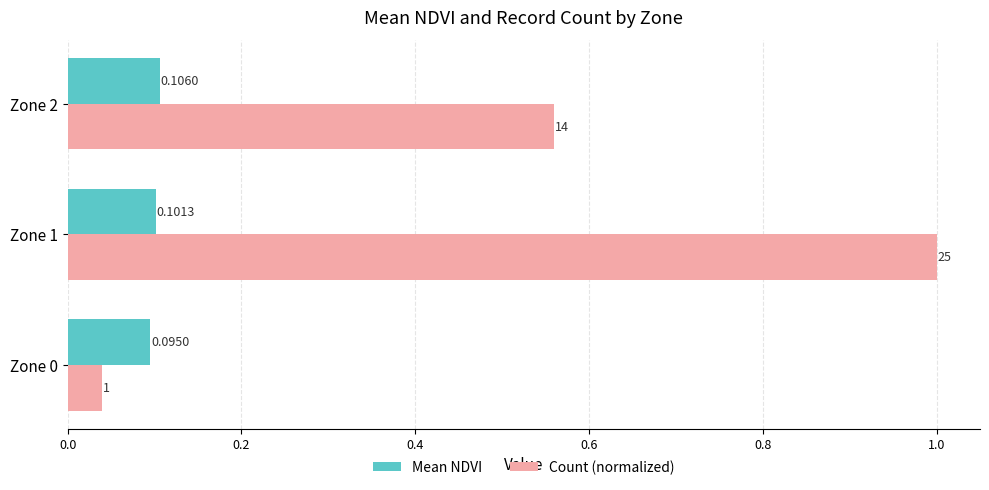

At which label does Count (normalized) reach its peak?

Zone 1